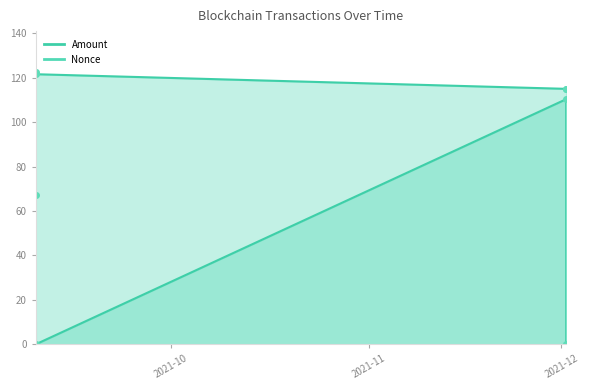

The value of Nonce at 2021-09-09 23:21:00 is 0.0. True or false?

True